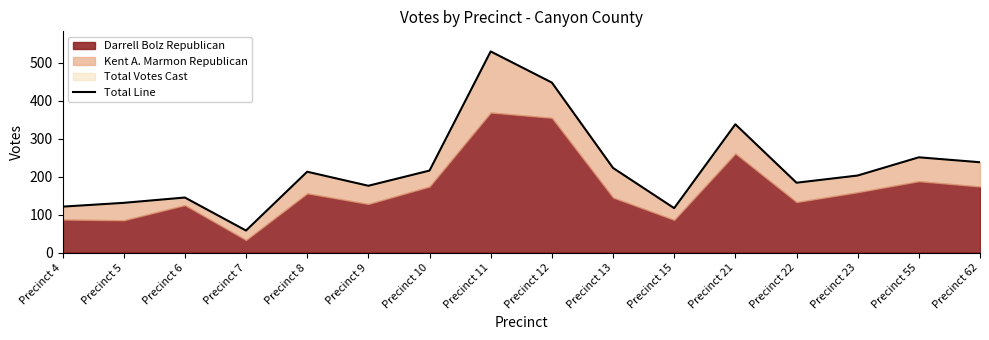

What is the ratio of the value at Precinct 8 to the value at Precinct 23?

1.0